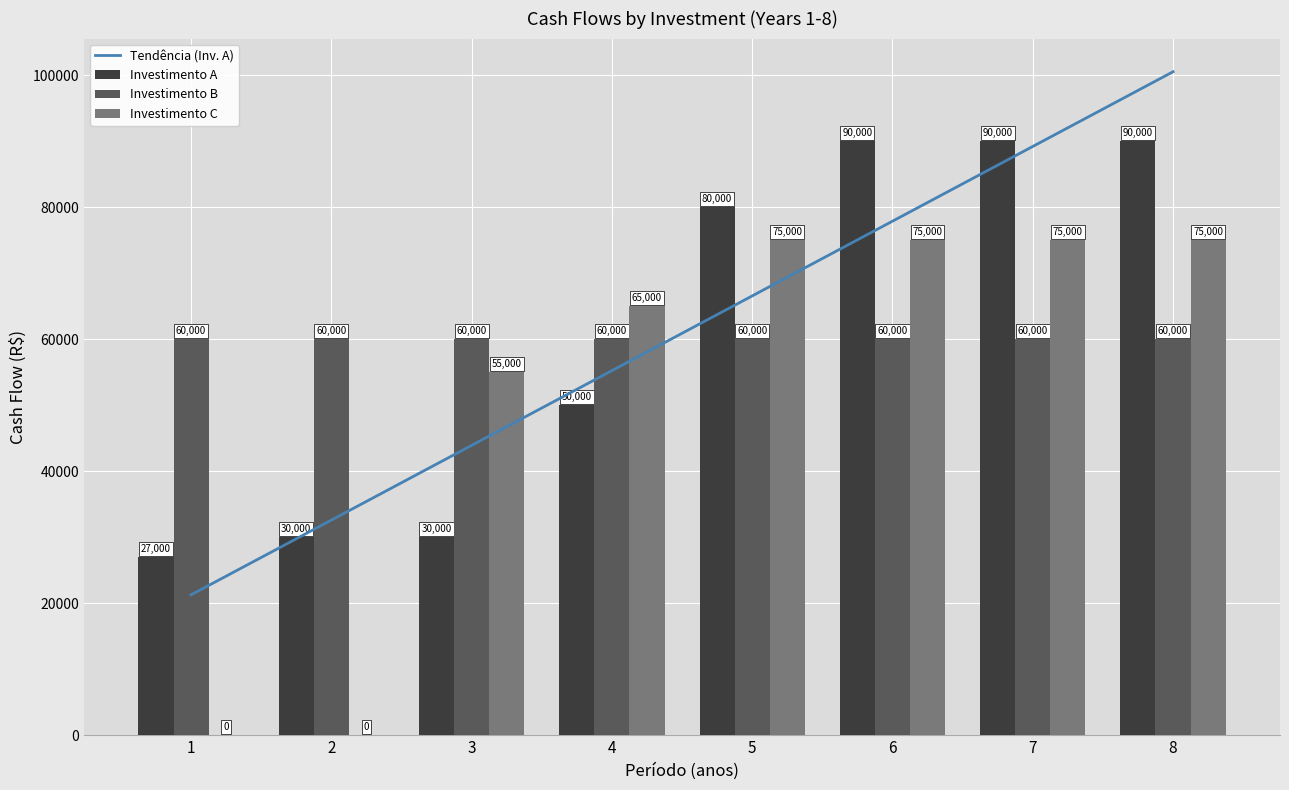

What is the average value of the Investimento C series?

52500